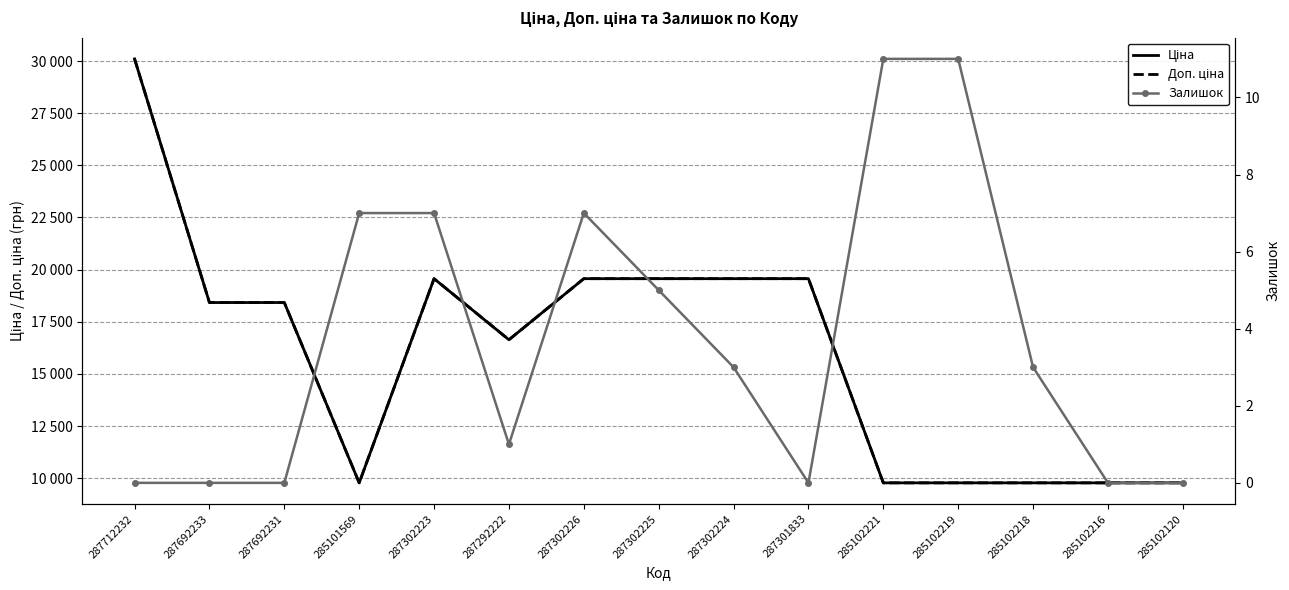

True or false: Залишок has a value of 0.0 at 285102216.

True